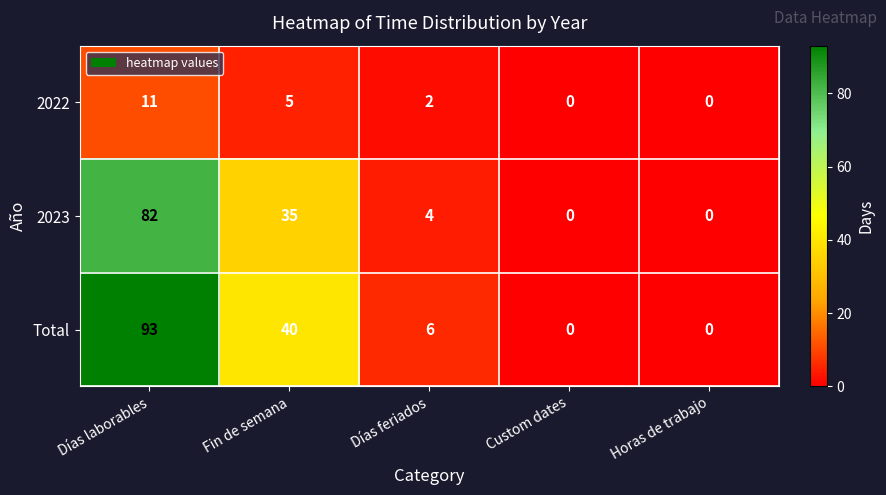

Between Fin de semana and Custom dates, which series saw the biggest shift?

Total